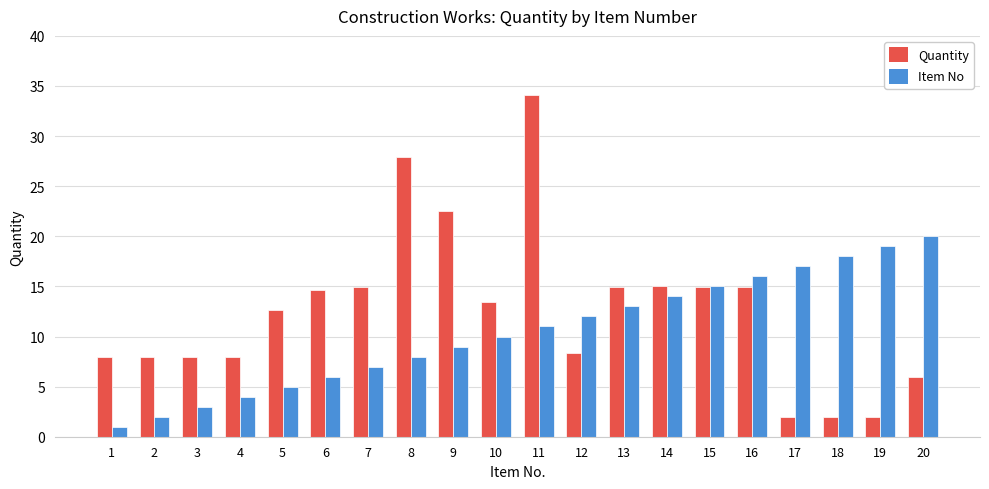

True or false: Item No has a value of 15.8 at 10.

False